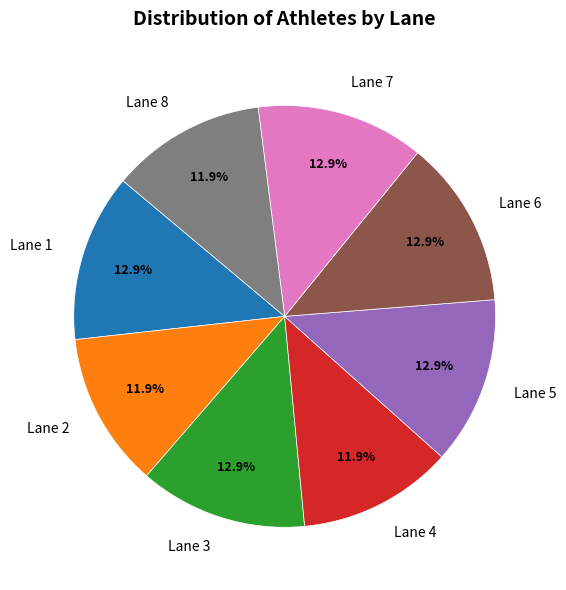

How many segments does this pie chart have?

8